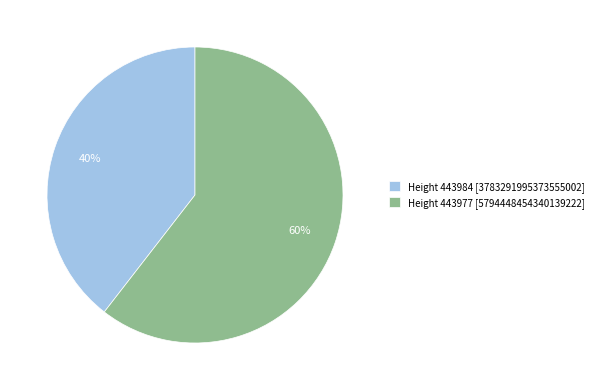

How many segments does this pie chart have?

2